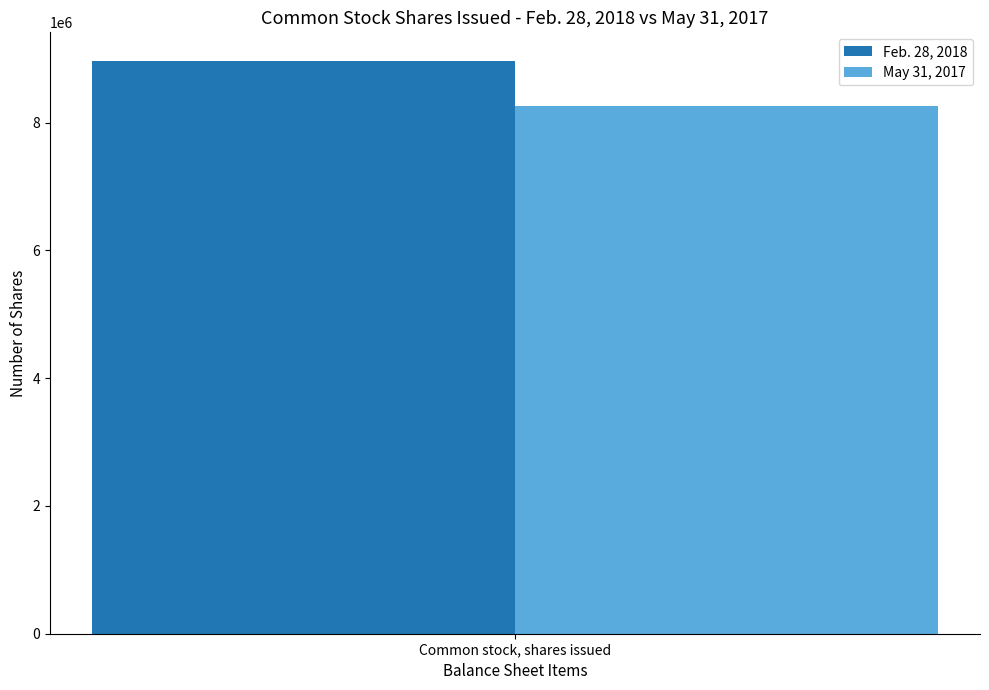

Reading right to left, list all the values displayed in this chart.

Feb. 28, 2018: Common stock, shares issued=8963518
May 31, 2017: Common stock, shares issued=8263332